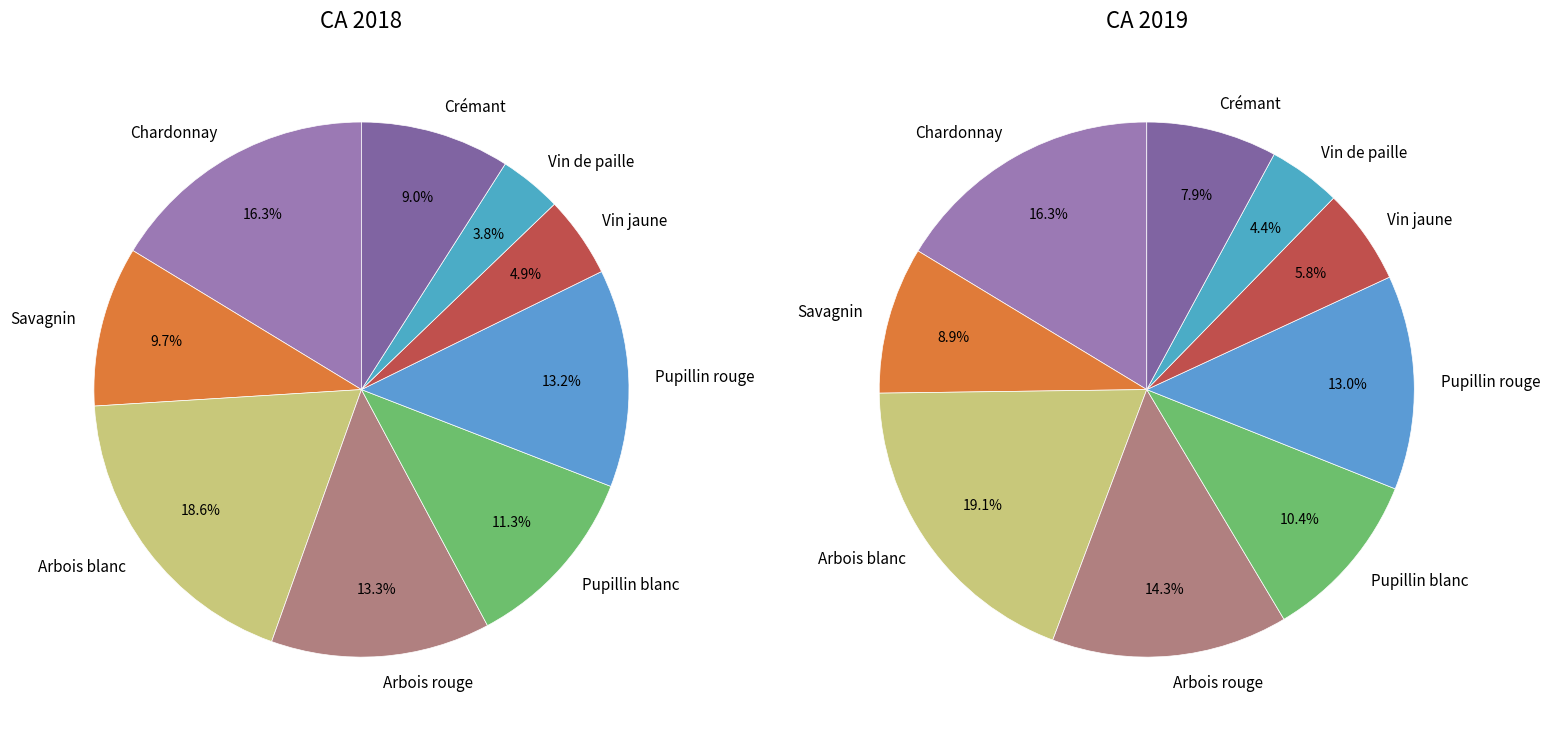

Is Pupillin rouge the majority of the pie?

No